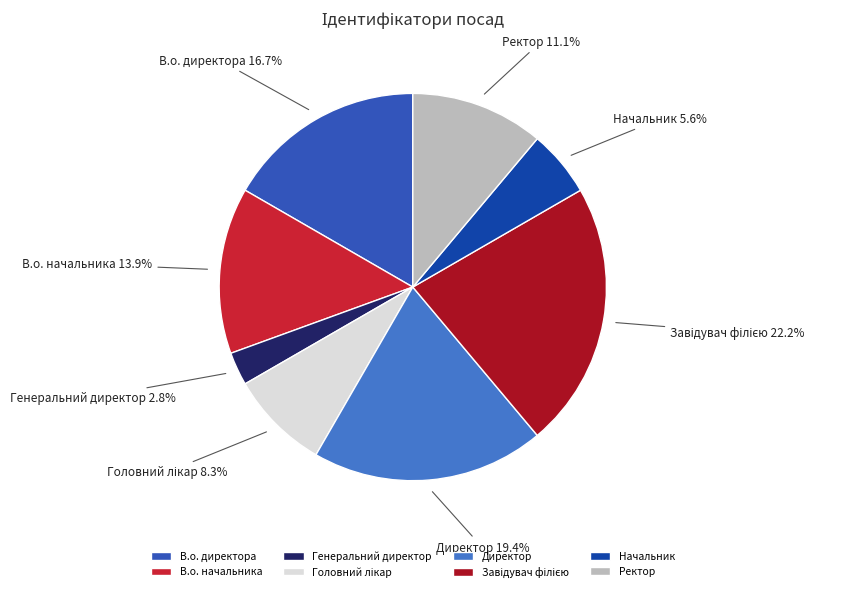

Is Ректор 11.1% the majority of the pie?

No